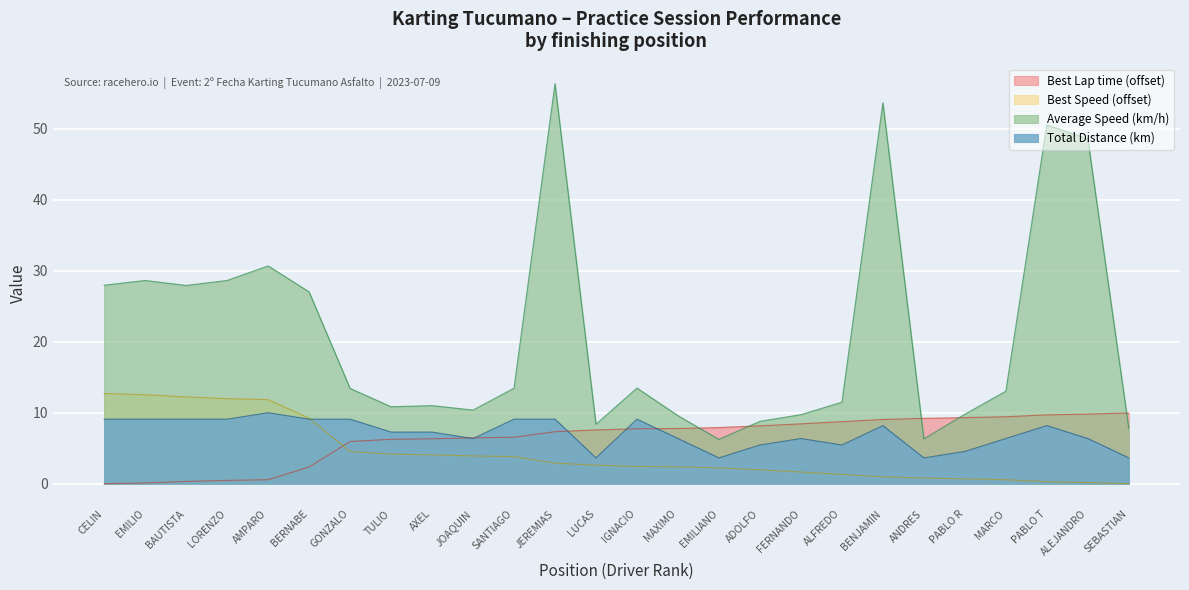

True or false: Best Speed and Best Lap time cross at least once.

True